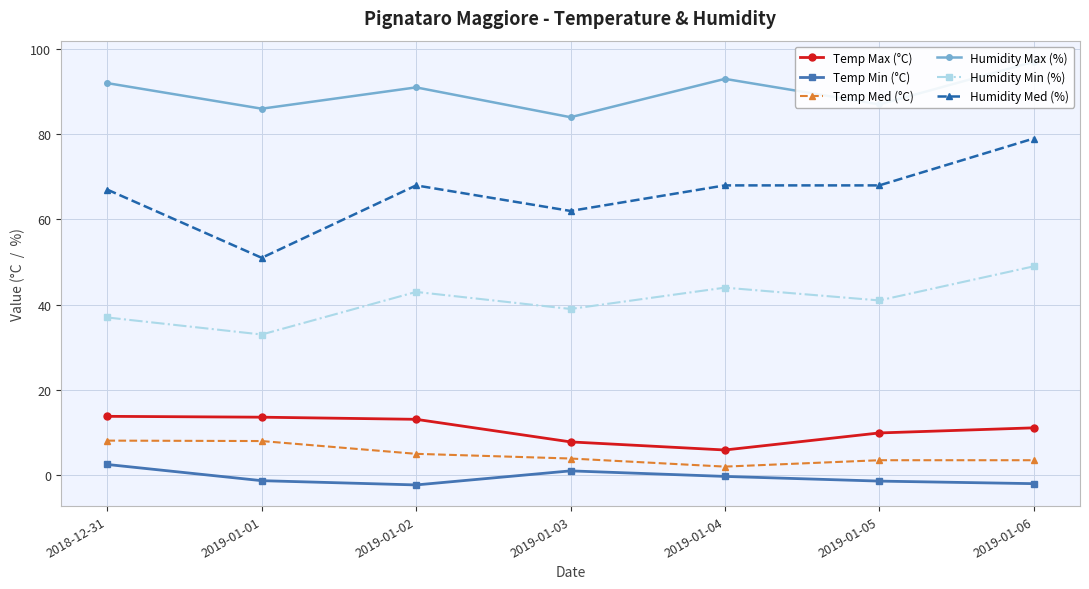

List the labels in order of Temp Med (°C) value, smallest first.

2019-01-04, 2019-01-05, 2019-01-06, 2019-01-03, 2019-01-02, 2019-01-01, 2018-12-31